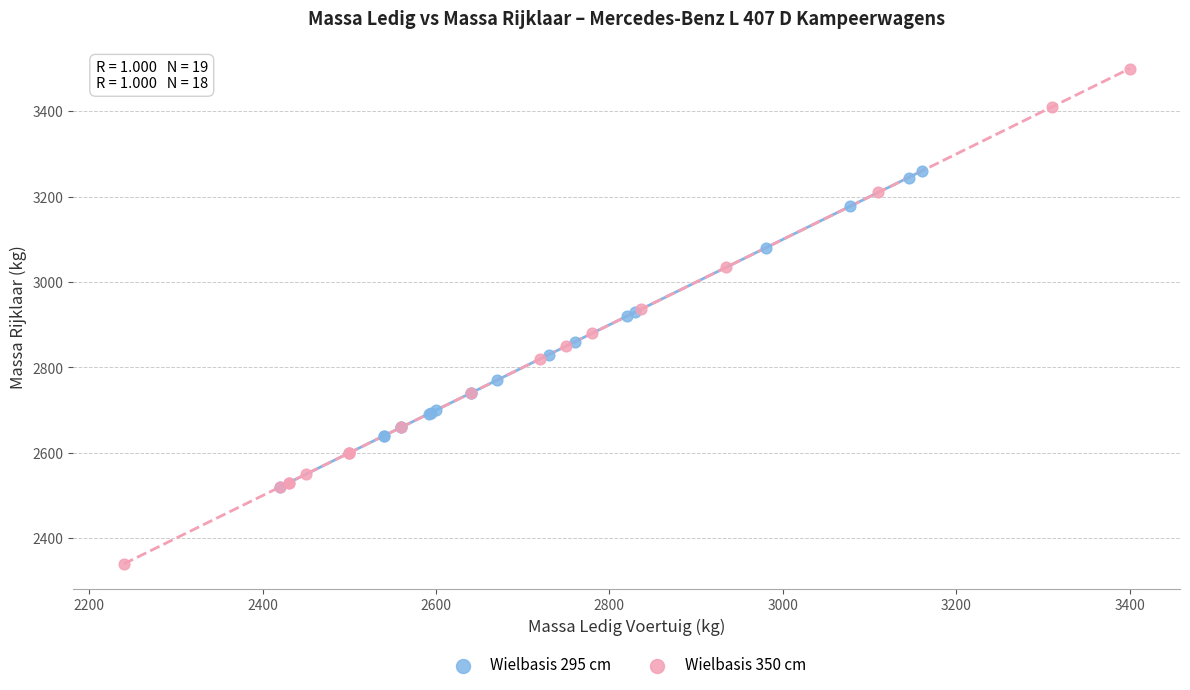

Which series reaches the minimum Y coordinate?

Wielbasis 350 cm